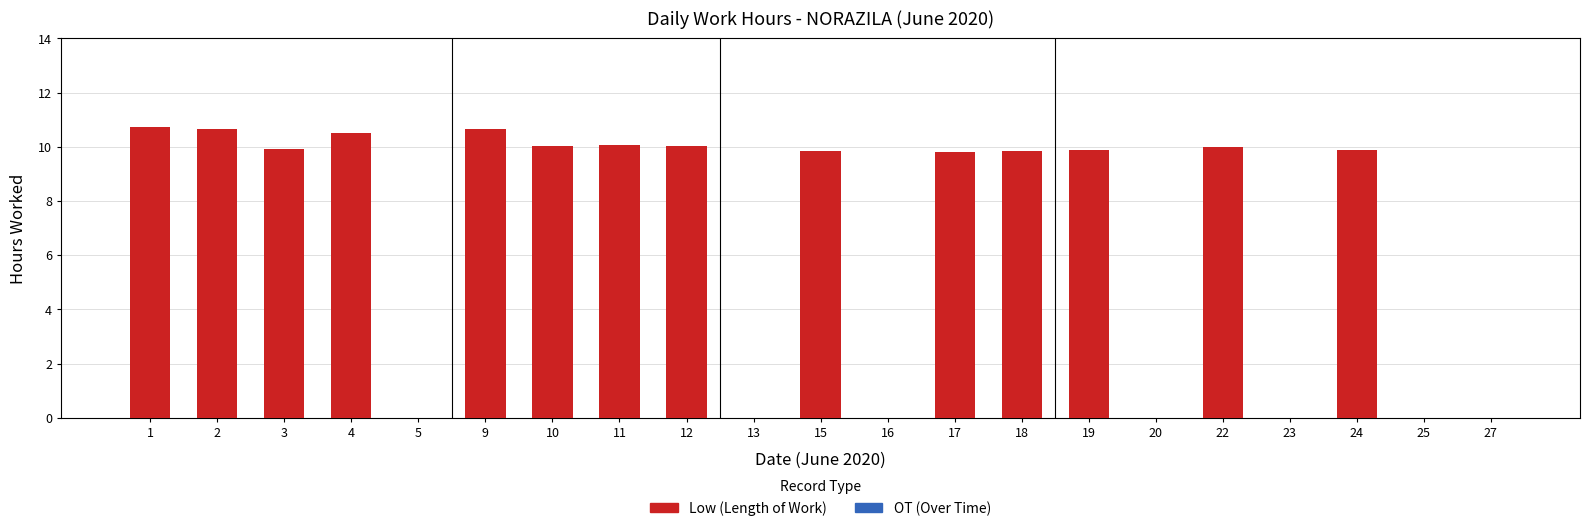

What is the sum of the values at 17 and 5?

9.8